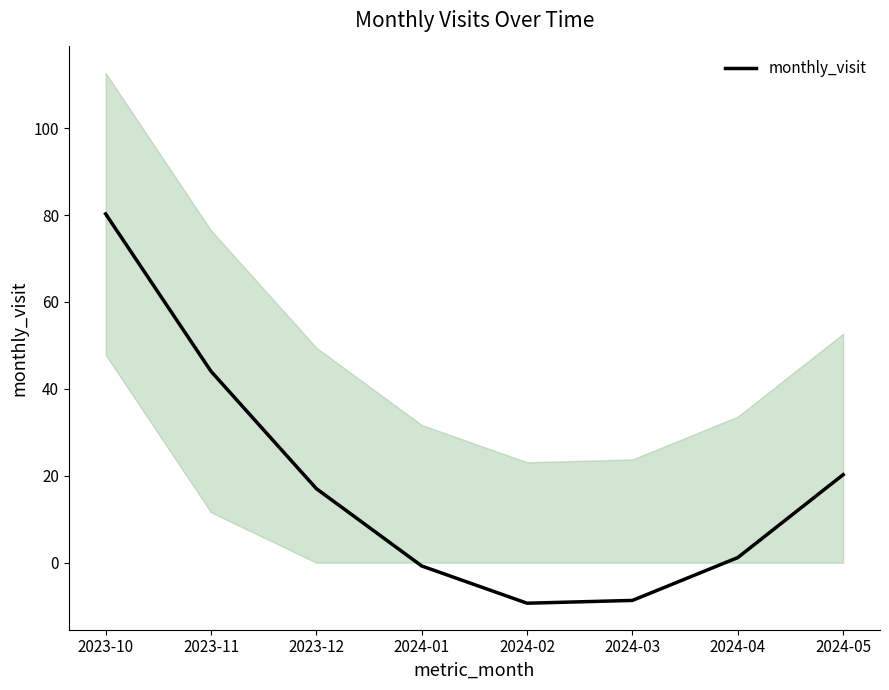

Is it true that the value at 2024-03 is -15.2?

False